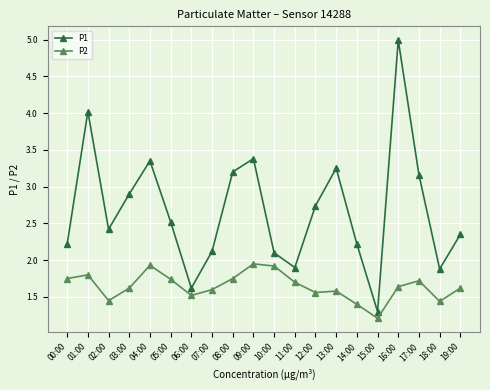

At which category does P2 reach its first local peak?

01:00